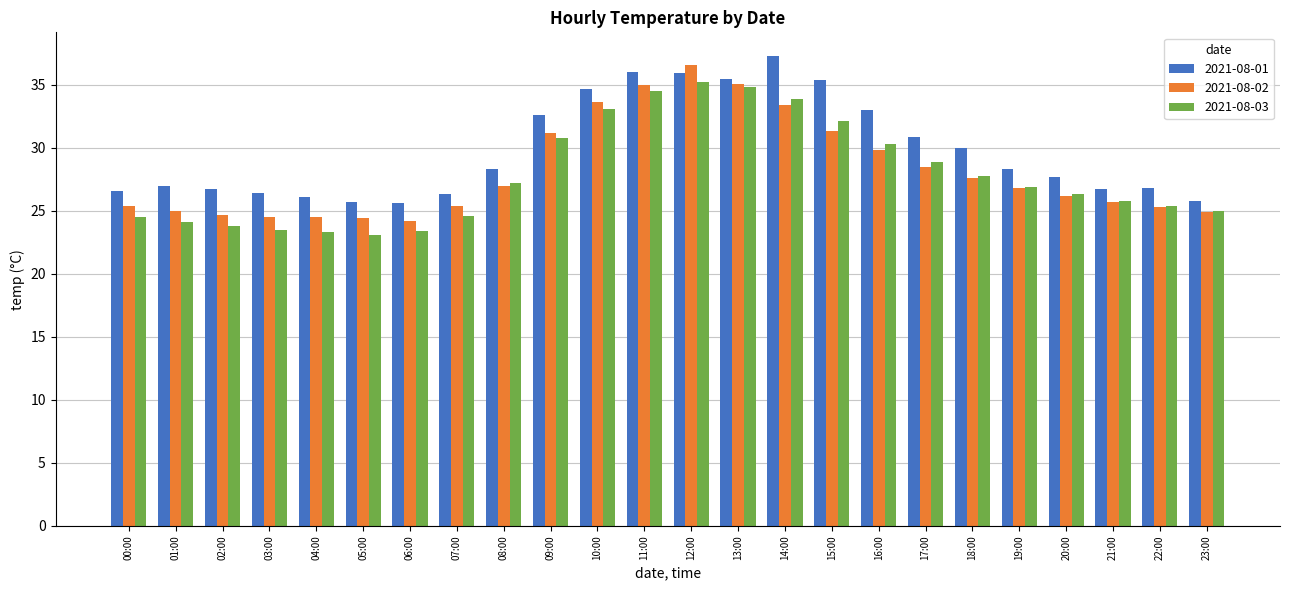

At which label does 2021-08-02 first exceed 26?

08:00